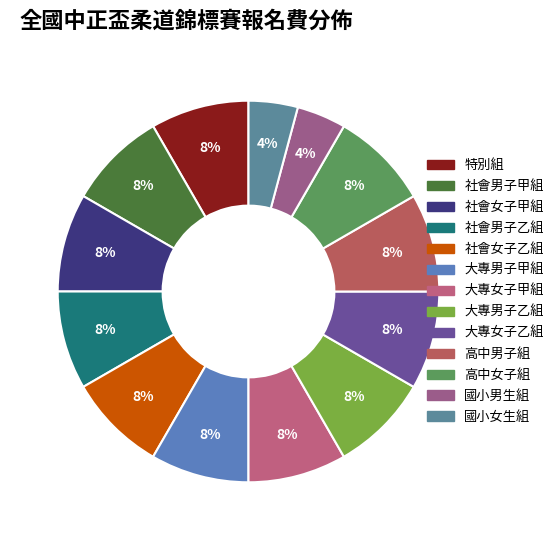

Is there any slice that represents more than half of the pie?

No